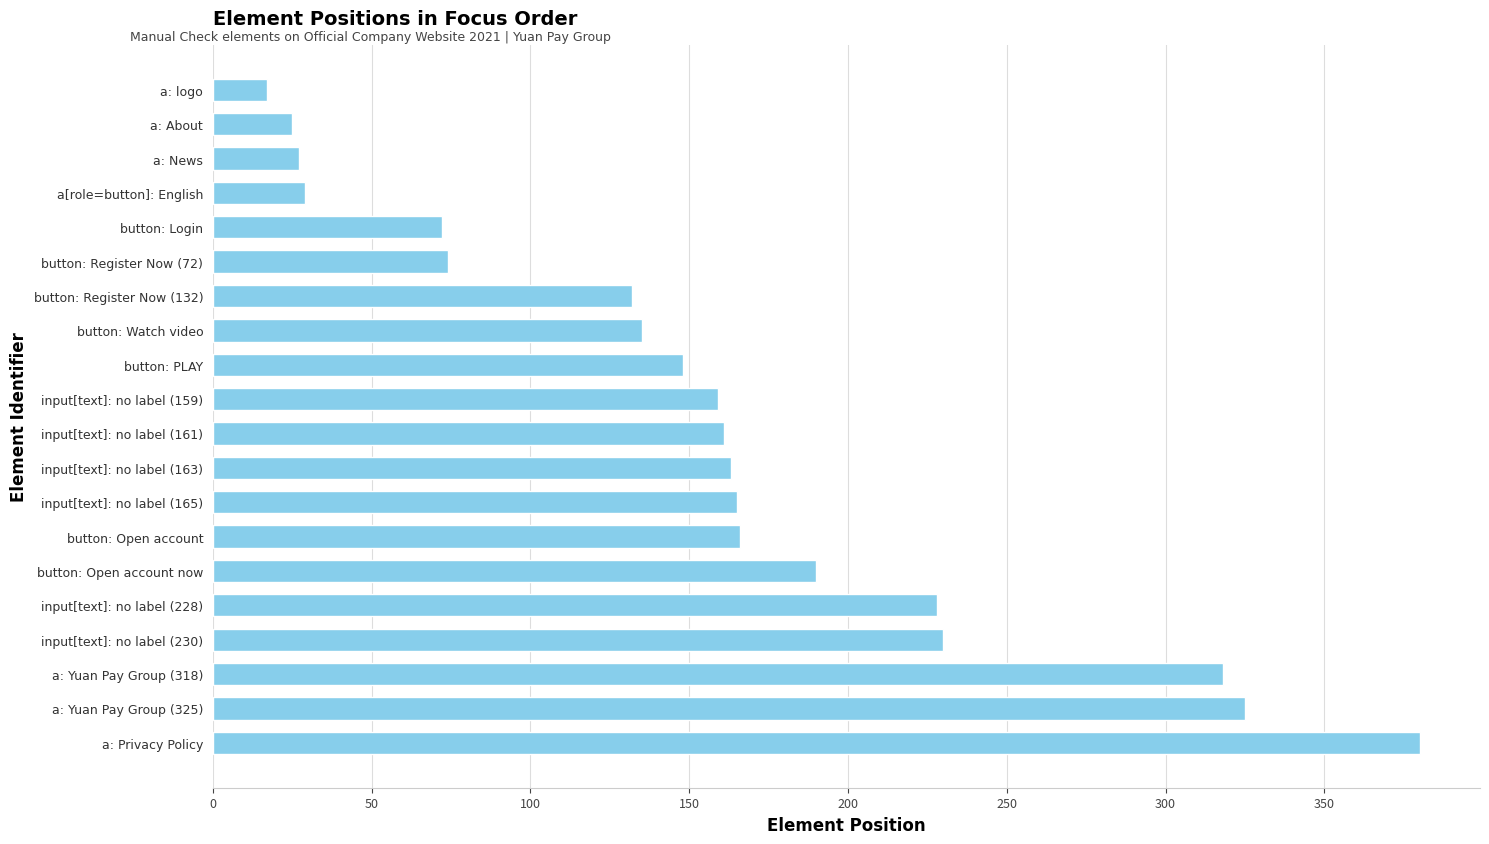

What is the label of the 3rd bar from the bottom?

a: Yuan Pay Group (318)